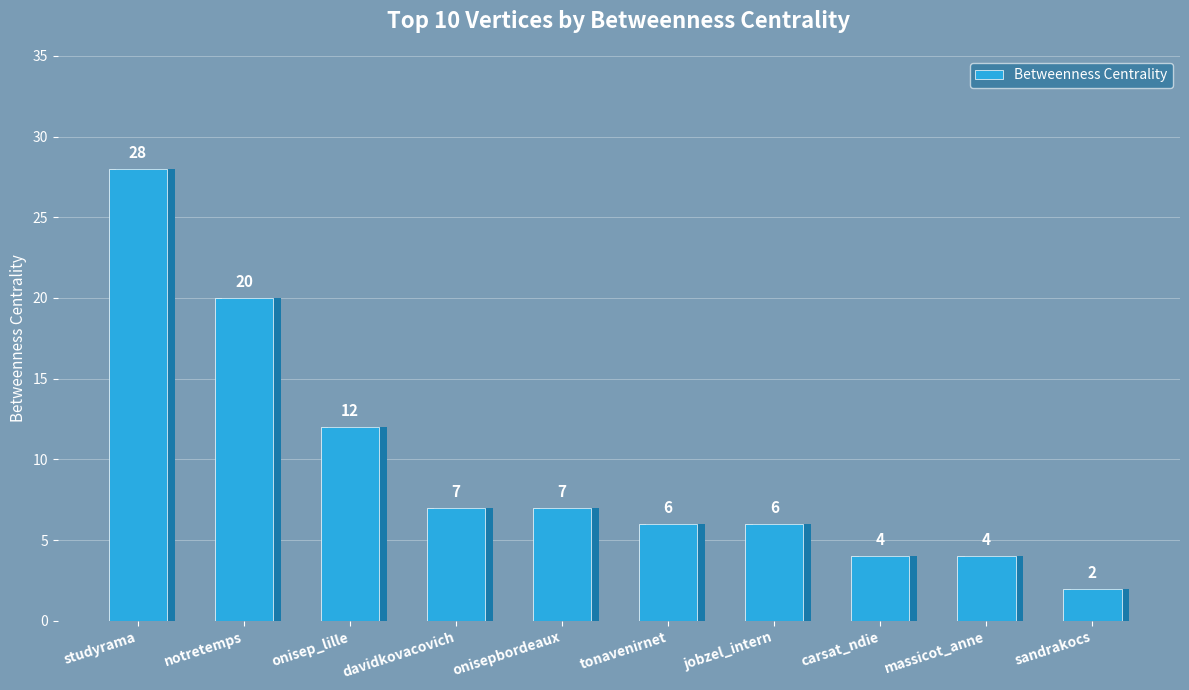

Rank the categories by value from lowest to highest.

sandrakocs, carsat_ndie, massicot_anne, tonavenirnet, jobzel_intern, davidkovacovich, onisepbordeaux, onisep_lille, notretemps, studyrama